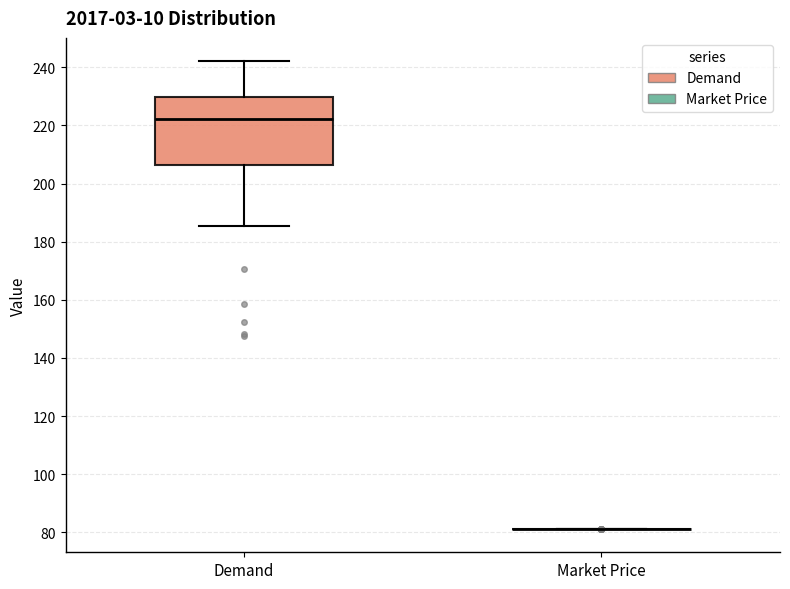

Reading left to right, transcribe this box plot: for each box, give where its median line is, the range the box spans, and where its two whiskers end, as read against the y-axis. The values are not printed on the chart, so give them approximately, as read against the axis.

Demand: median 222, box 206 to 230, whiskers 186 to 242
Market Price: box collapsed to a line at 82, whiskers 82 to 82